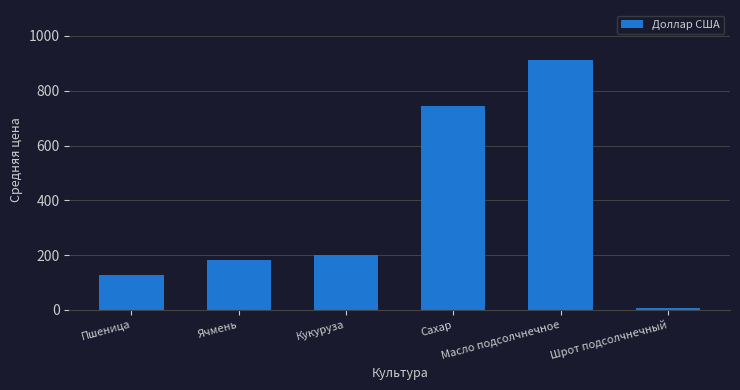

Reading left to right, list all the values displayed in this chart.

Пшеница=127.4	Ячмень=183.0	Кукуруза=200.9	Сахар=744.1	Масло подсолчнечное=912.2	Шрот подсолчнечный=5.5